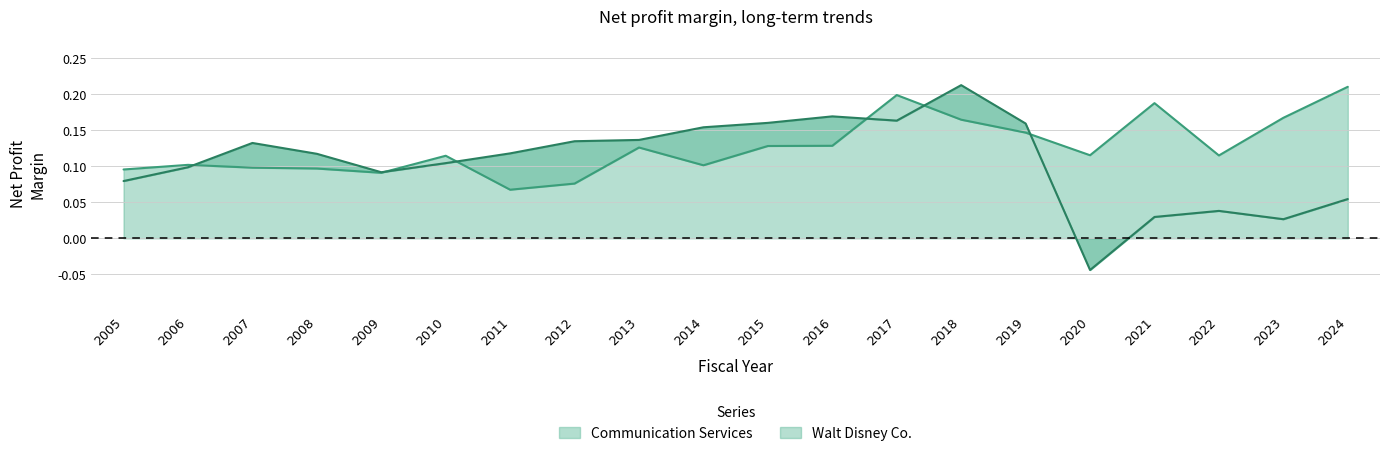

How many values in Walt Disney Co. are above zero?

19